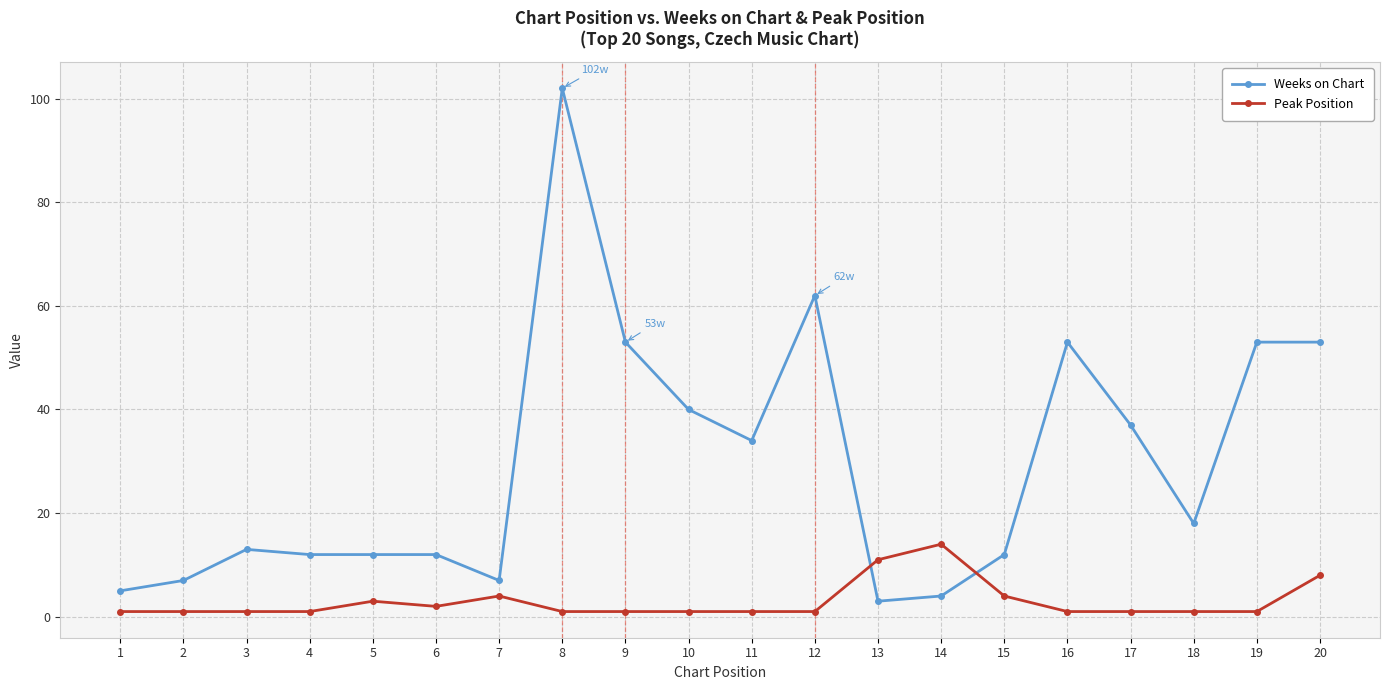

What is the sum of all Peak Position values?

59